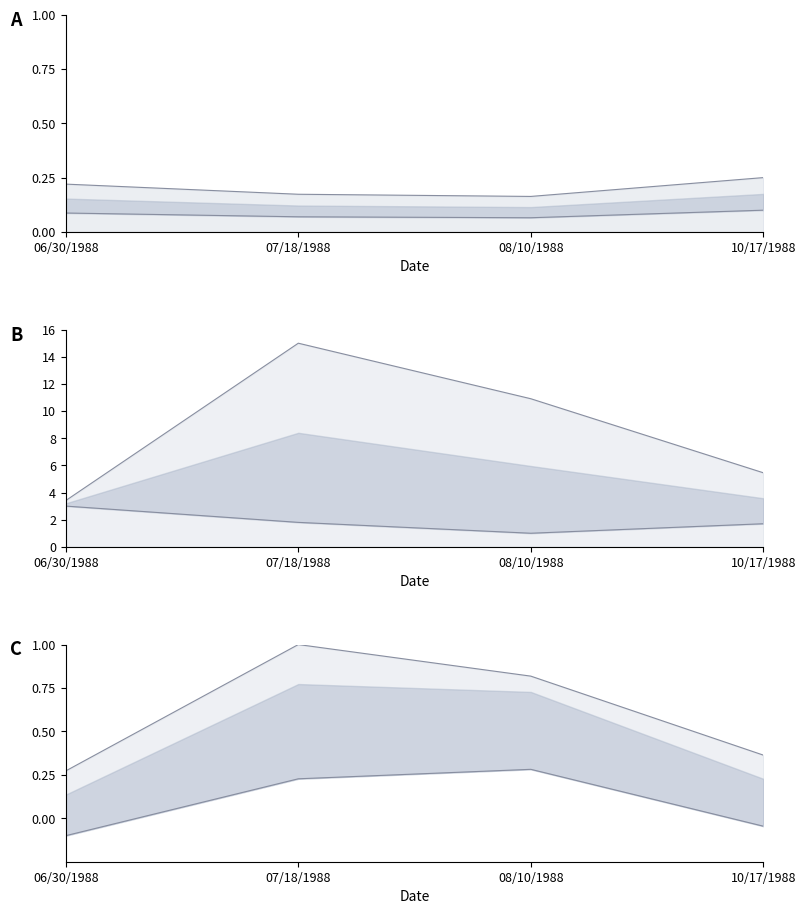

Is it true that Secchi Meters equals 0.1 at 07/18/1988?

True